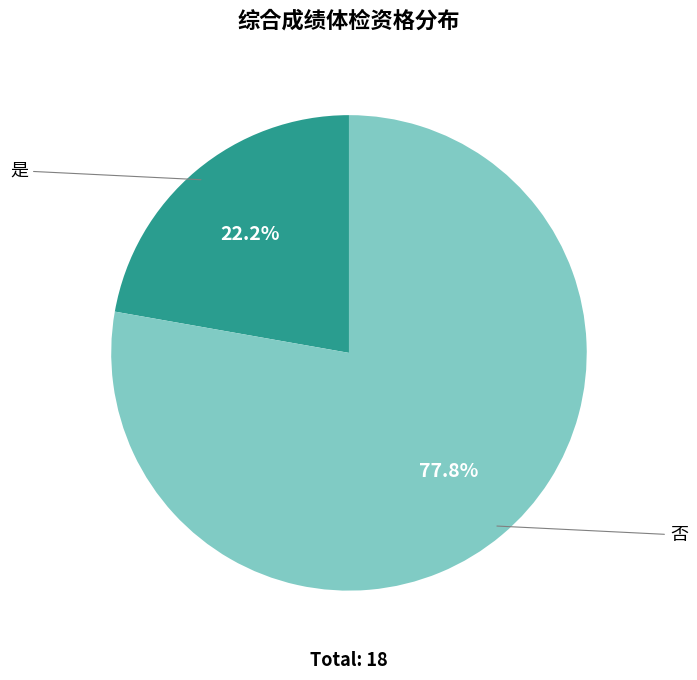

Is there a majority slice in this chart?

Yes